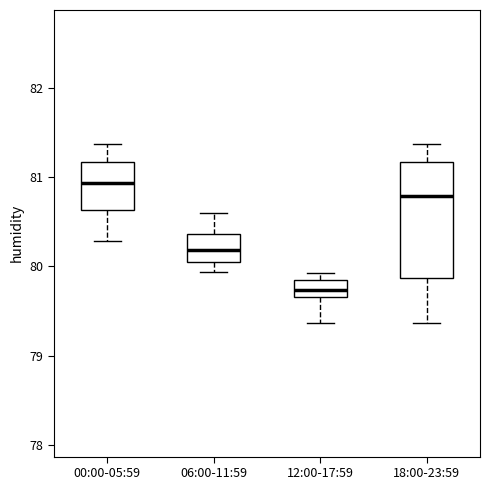

Where is the upper edge of the box for 00:00-05:59 on the y-axis? The values are not printed on the chart, so give them approximately, as read against the axis.

81.2